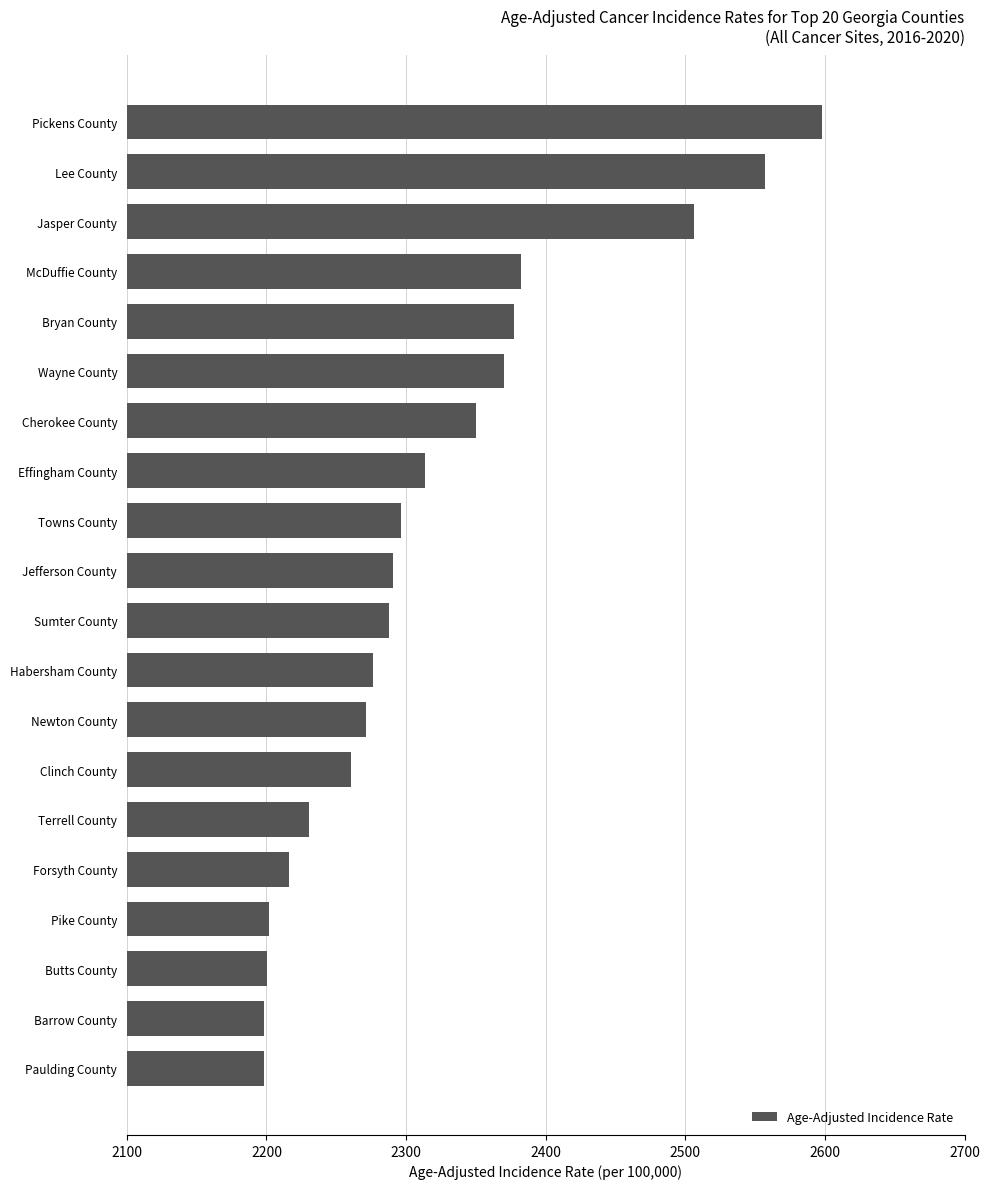

What is the change in value from Butts County to Towns County?

+95.6